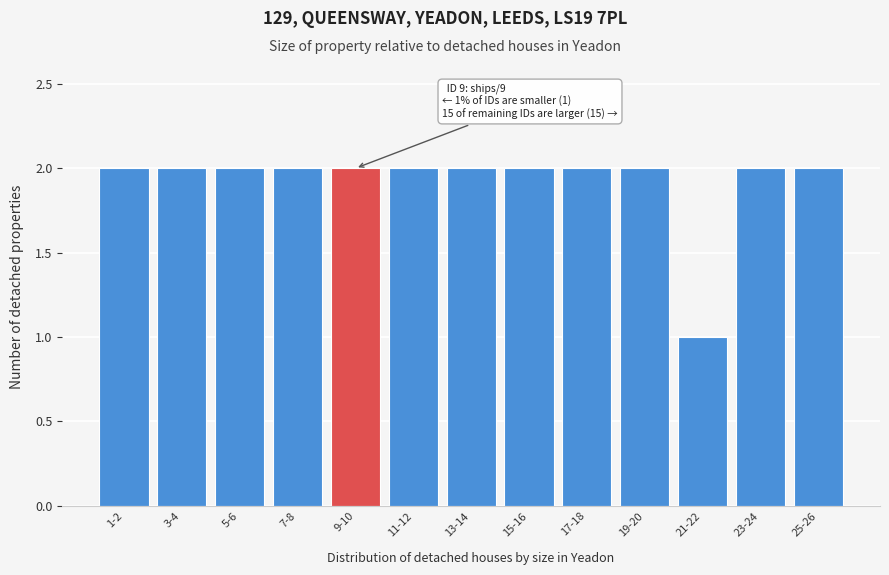

Reading right to left, what are all the values shown in this chart?

25-26=2	23-24=2	21-22=1	19-20=2	17-18=2	15-16=2	13-14=2	11-12=2	9-10=2	7-8=2	5-6=2	3-4=2	1-2=2